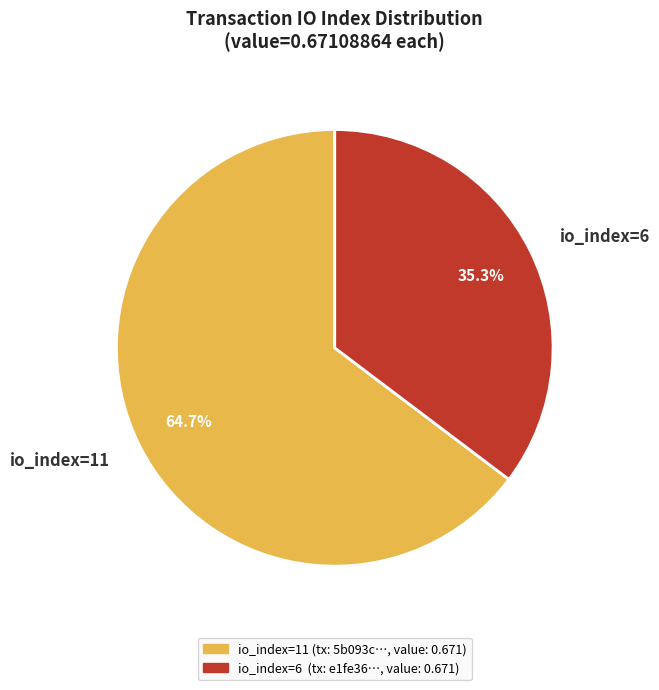

Is io_index=11 the majority of the pie?

Yes